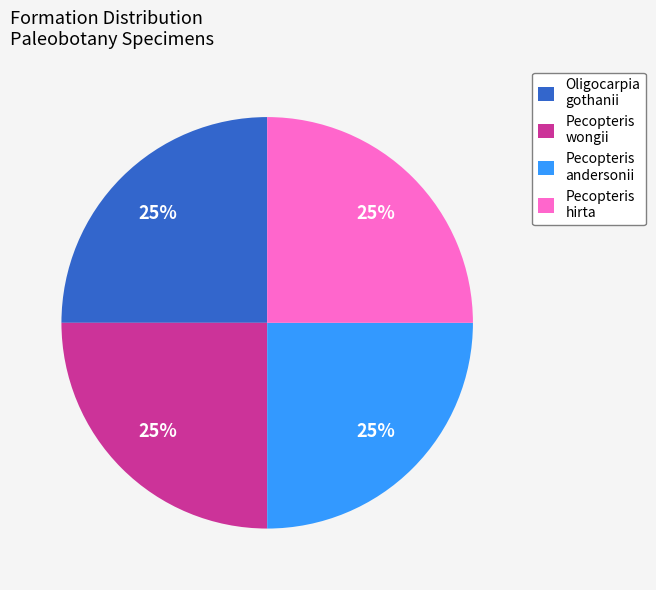

To the nearest percent, what portion does Pecopteris wongii represent?

25%